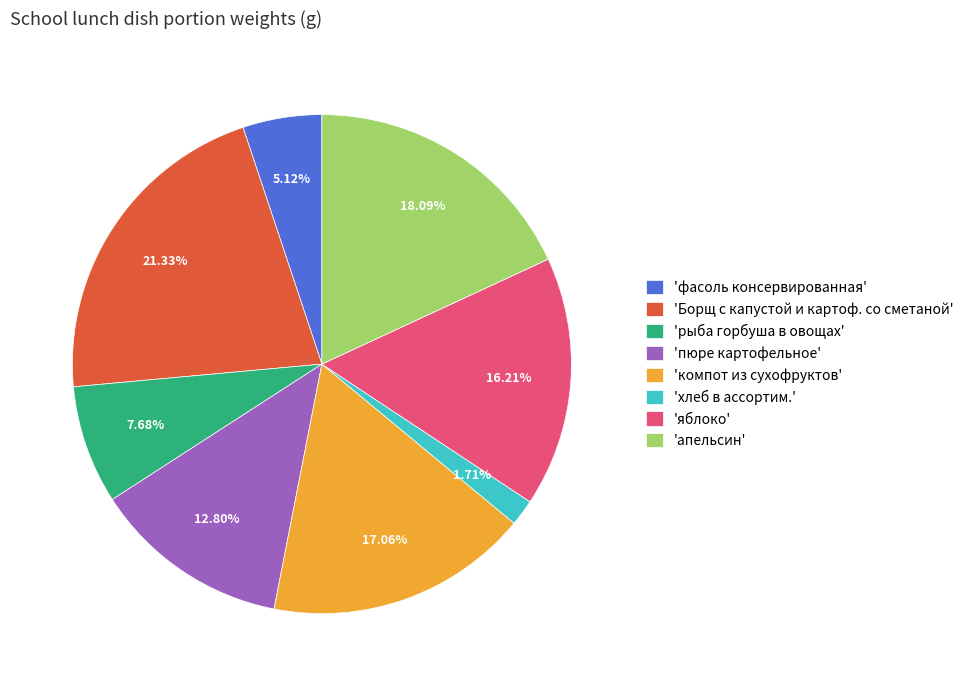

Rank the categories by value from lowest to highest.

'хлеб в ассортим.', 'фасоль консервированная', 'рыба горбуша в овощах', 'пюре картофельное', 'яблоко', 'компот из сухофруктов', 'апельсин', 'Борщ с капустой и картоф. со сметаной'